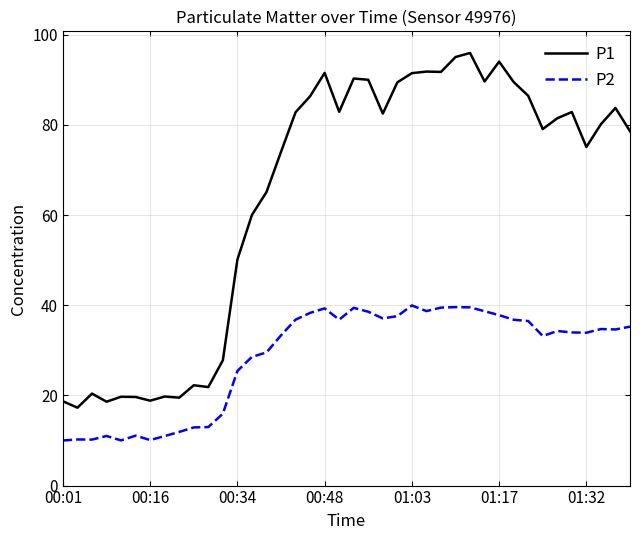

True or false: P2 and P1 cross at least once.

False